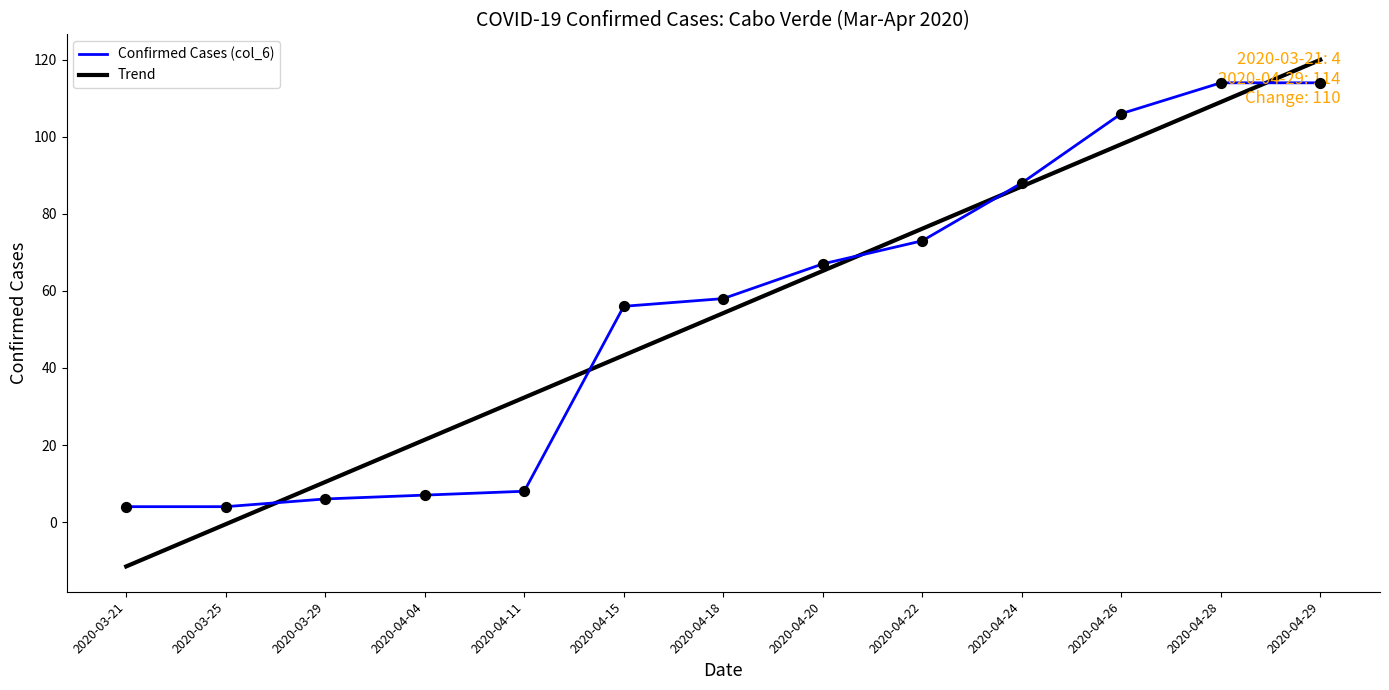

At how many categories does at least one series exceed 36?

8